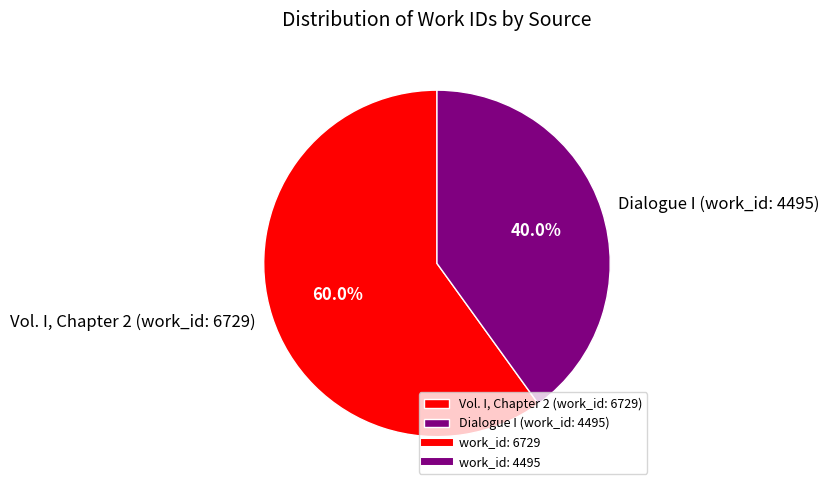

Is it true that Vol. I, Chapter 2 (work_id: 6729) is 60% of the pie?

True